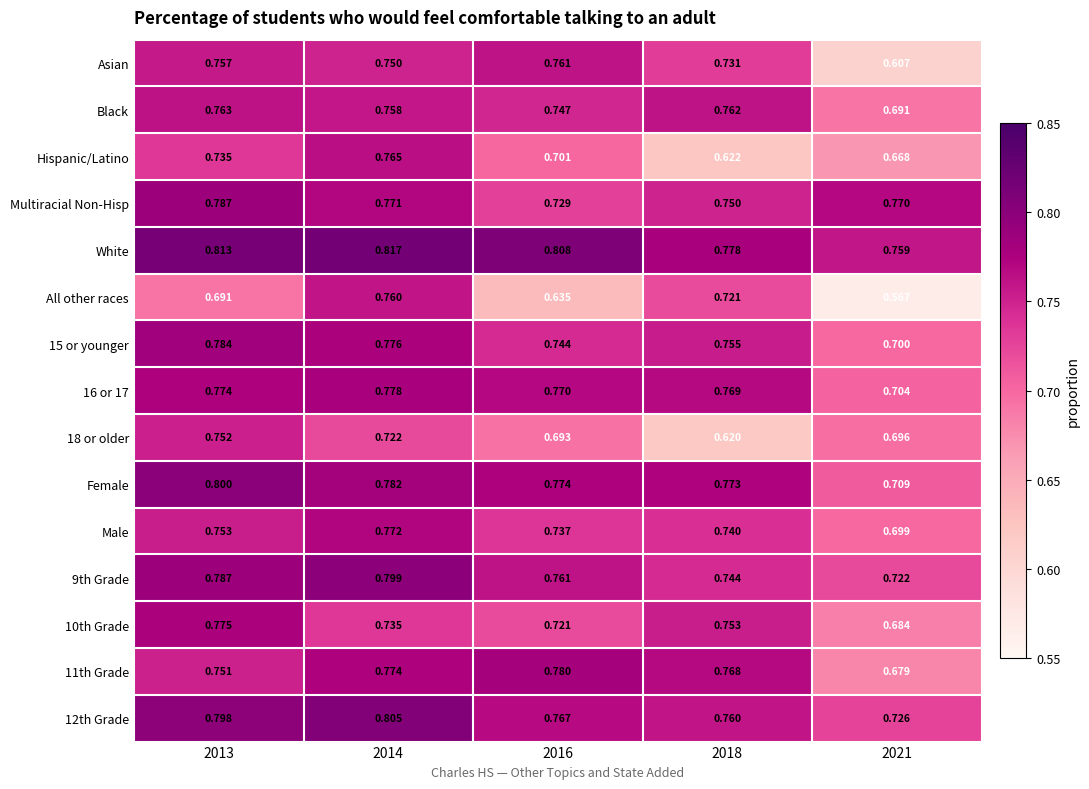

Which series has the largest range (max minus min)?

All other races